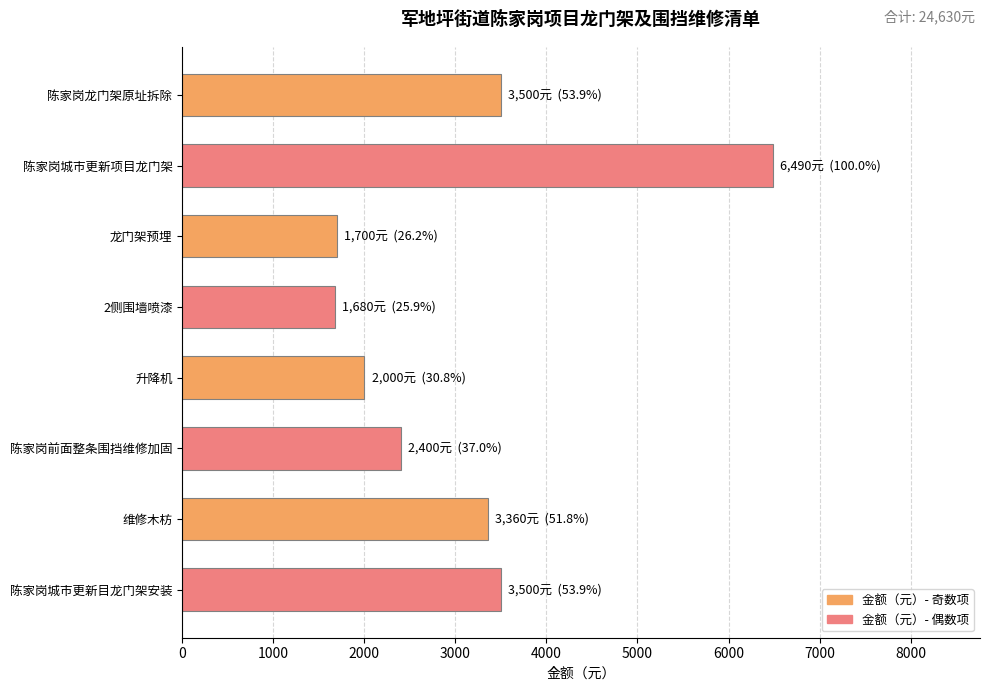

Approximately how many times larger is the value at 陈家岗城市更新项目龙门架 compared to 维修木枋?

1.9